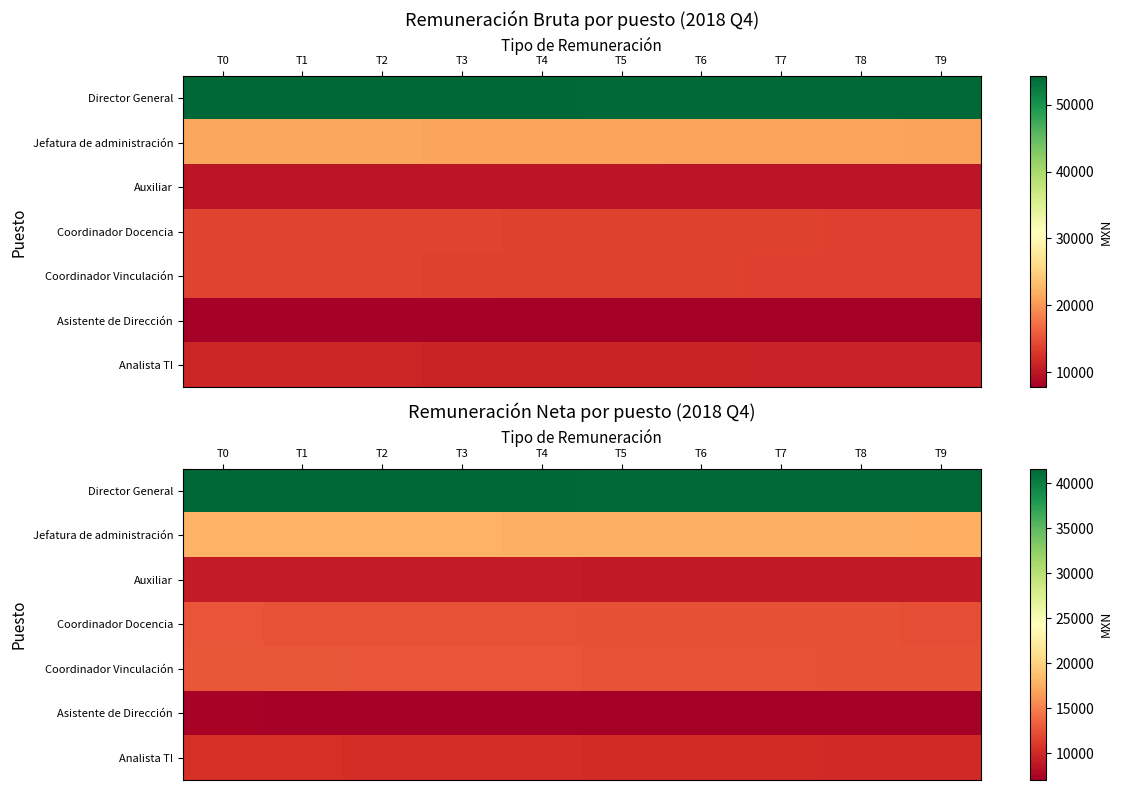

At how many categories does at least one series exceed 37736?

10